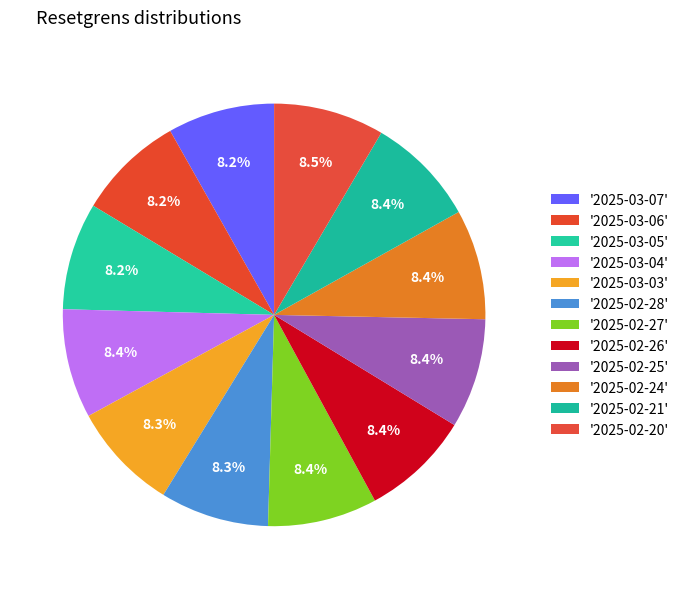

How many segments does this pie chart have?

12